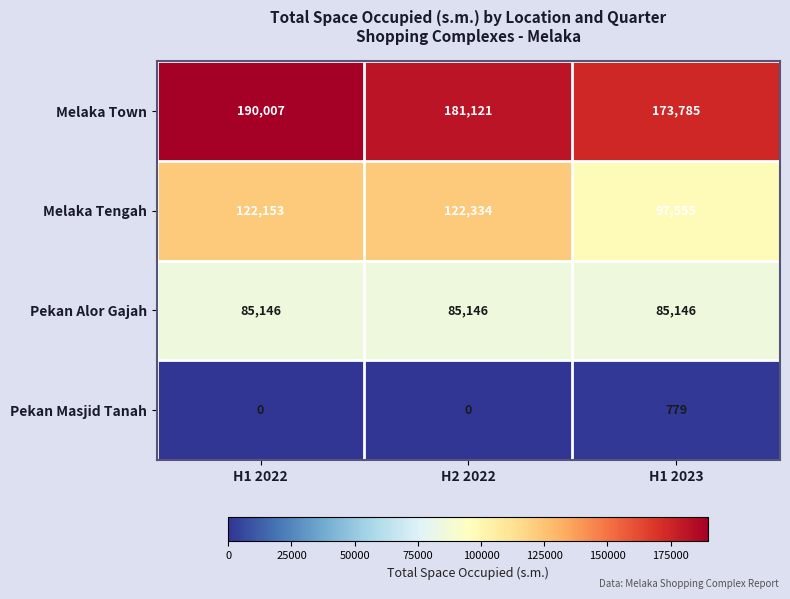

Read the Pekan Alor Gajah value at H1 2022.

85146